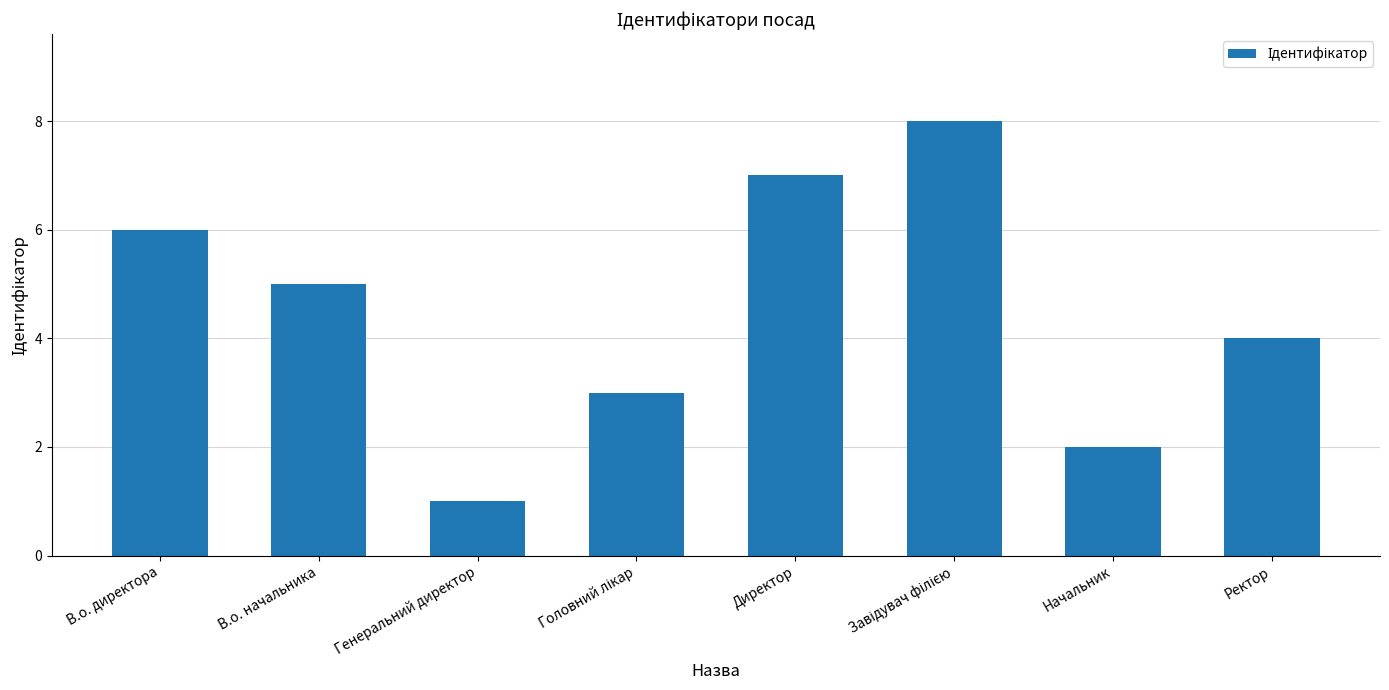

How many bars are there in total?

8